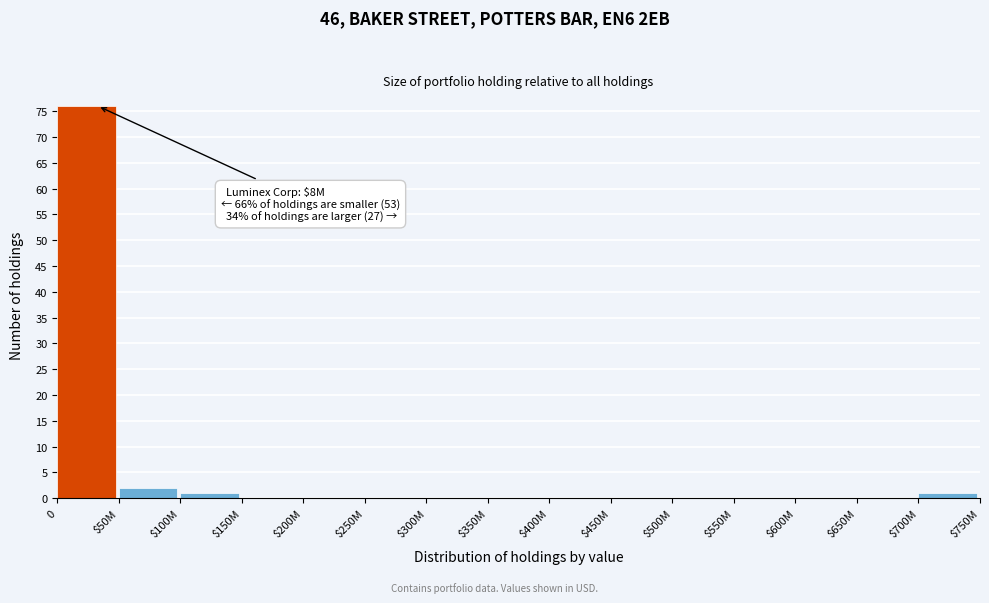

Is it true that the value at $250M is 0?

True